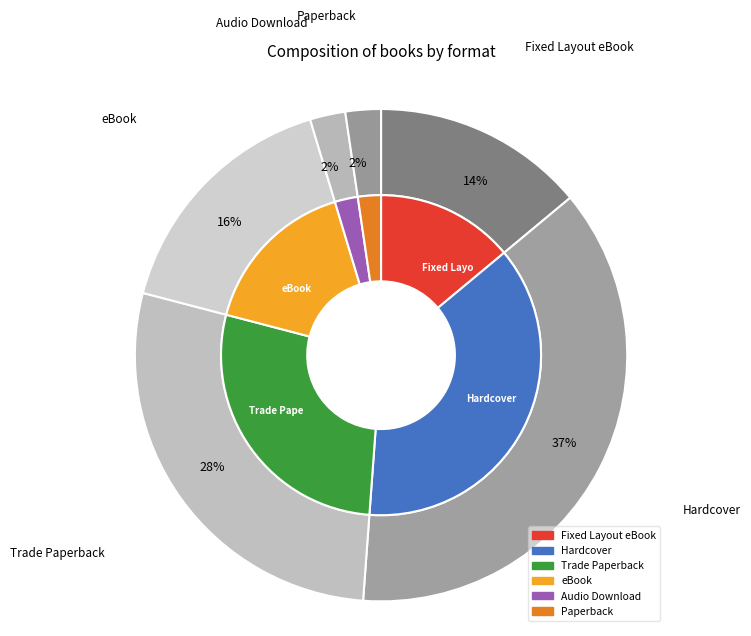

Is Hardcover the majority of the pie?

No